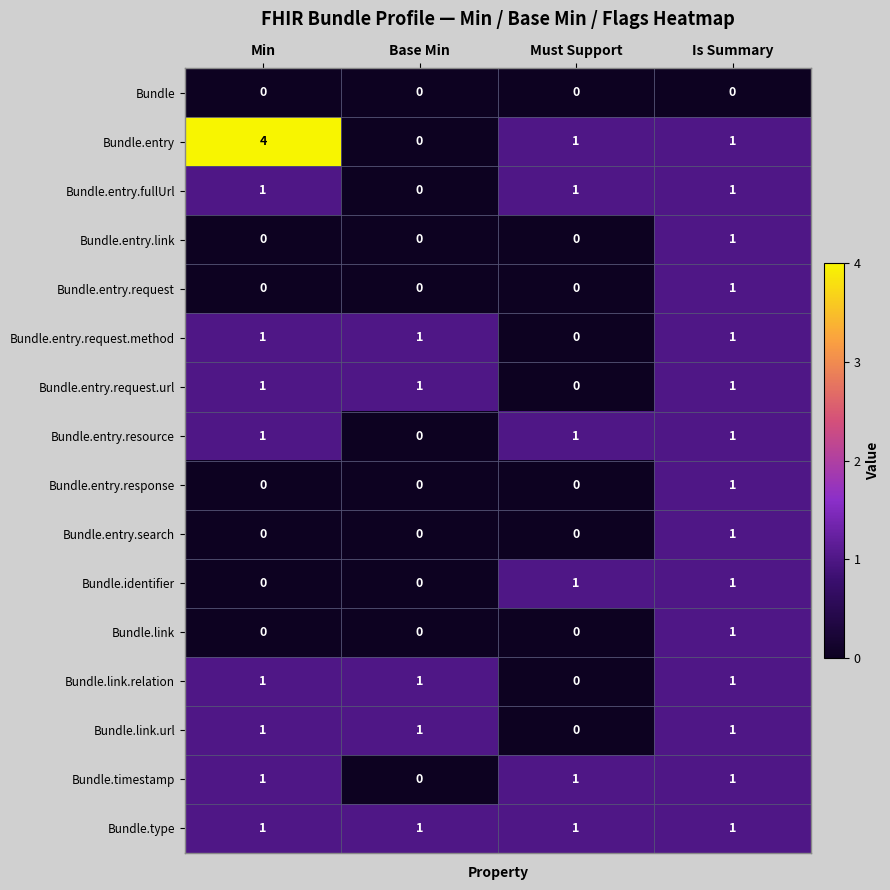

Which series has the widest spread of values?

Bundle.entry